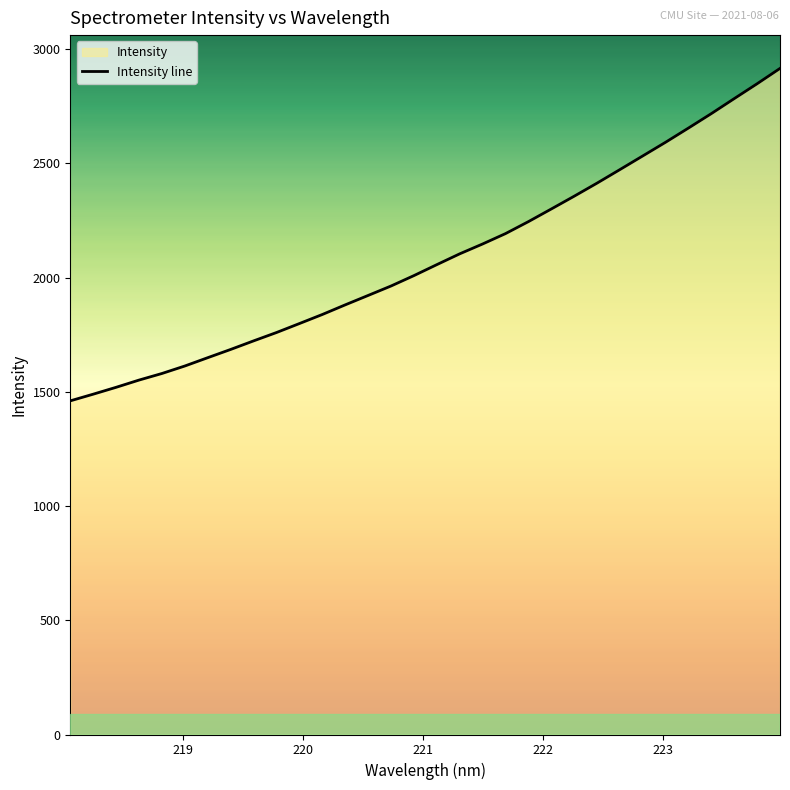

What is the minimum value shown in the chart?

1460.6